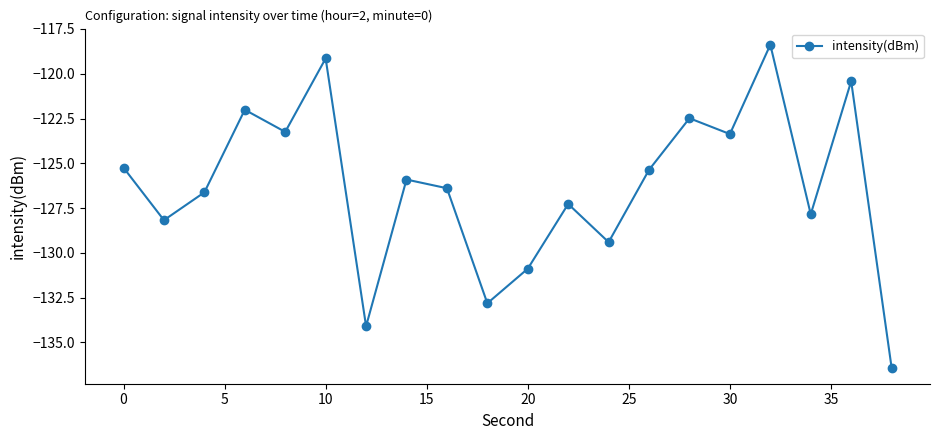

Count the number of data series in this chart.

1